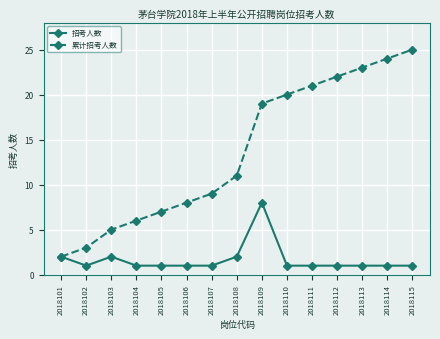

True or false: 累计招考人数 has a value of 32 at 2018109.

False